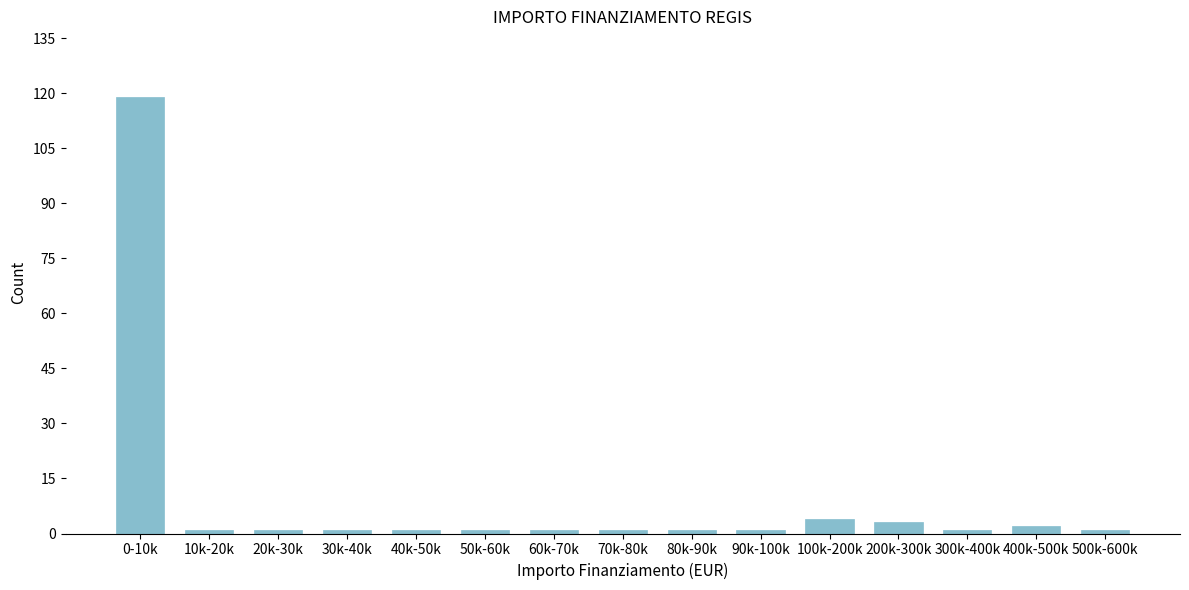

Reading right to left, list all the values displayed in this chart.

1	2	1	3	4	1	1	1	1	1	1	1	1	1	119